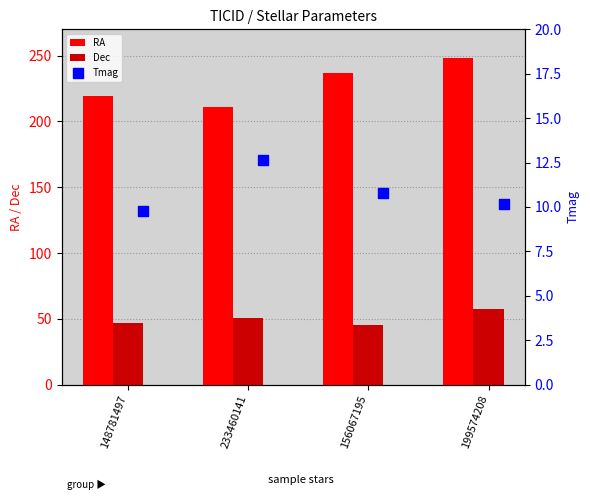

At how many categories does at least one series exceed 206?

4